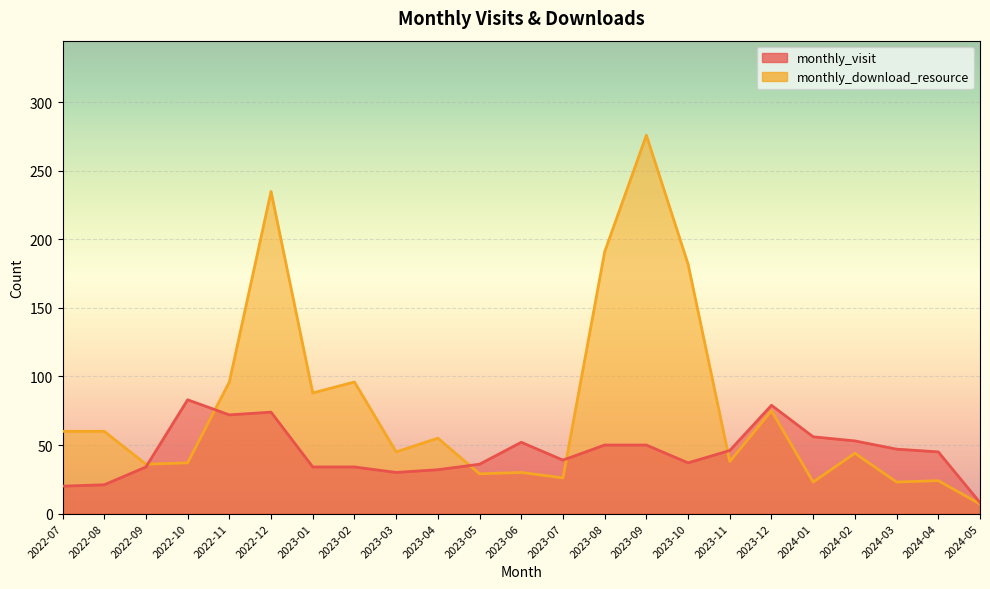

What is the difference between the maximum and second lowest values in the monthly_download_resource series?

253